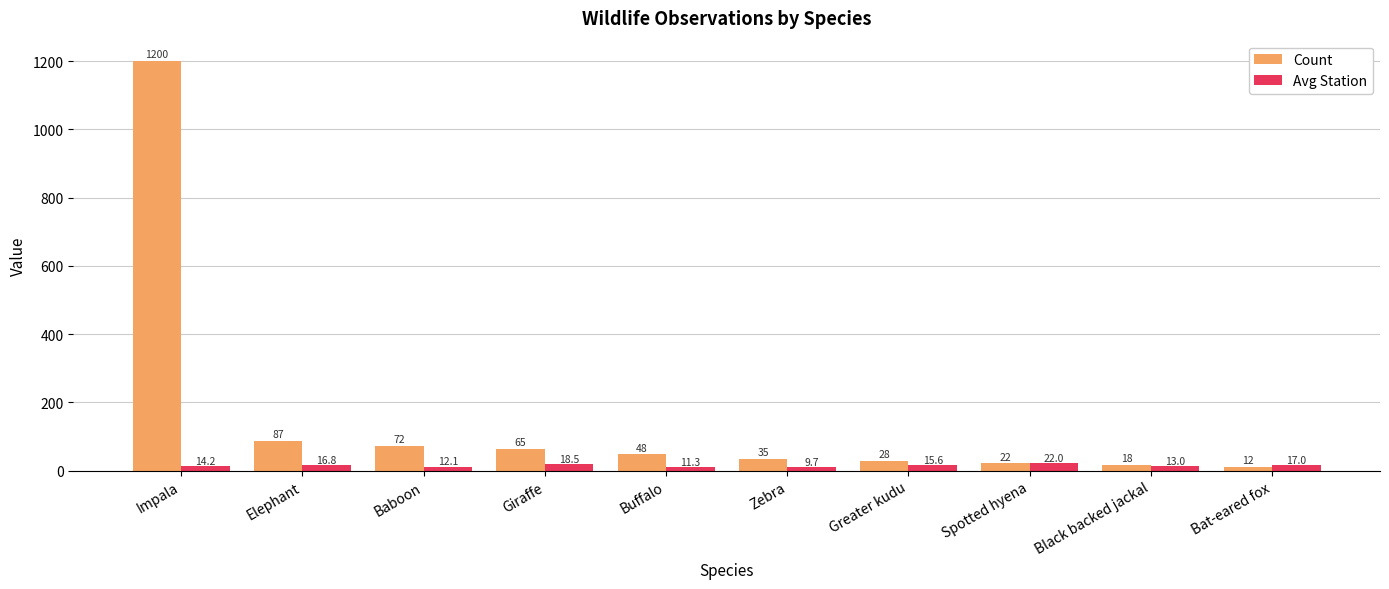

Which series changed the most between Spotted hyena and Bat-eared fox?

Count